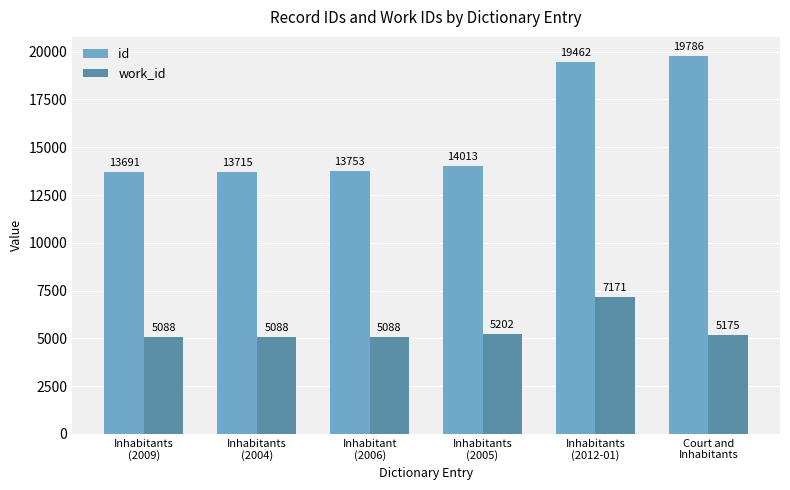

How many data points does each series have?

6